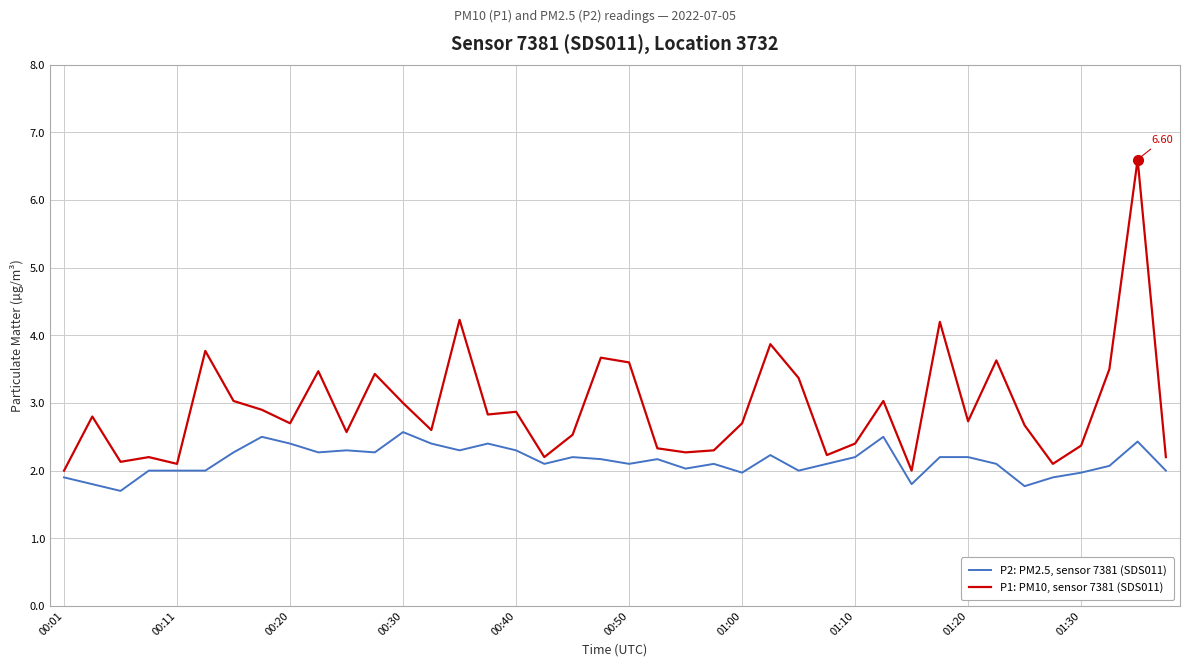

Which series has the largest range (max minus min)?

P1: PM10, sensor 7381 (SDS011)